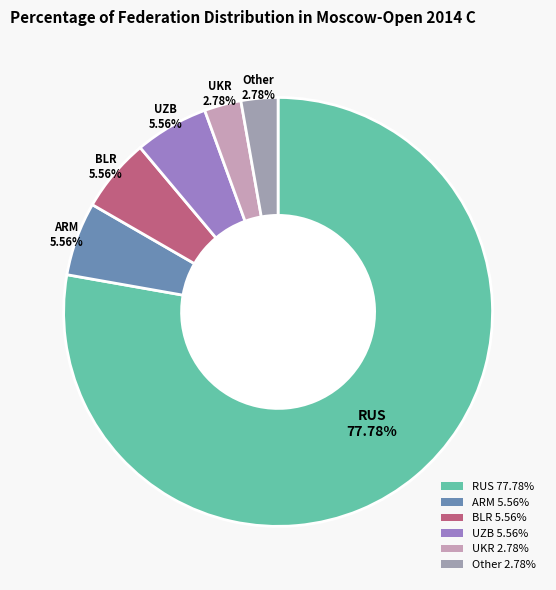

To the nearest percent, what portion does BLR represent?

6%